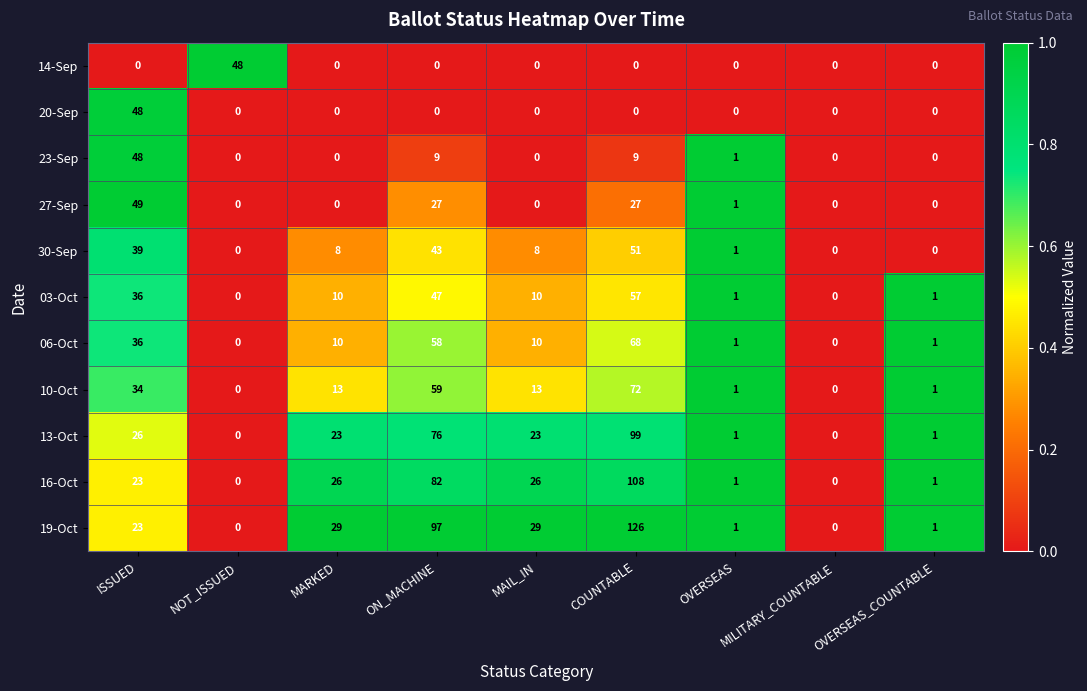

What is the sum of all 03-Oct values?

162